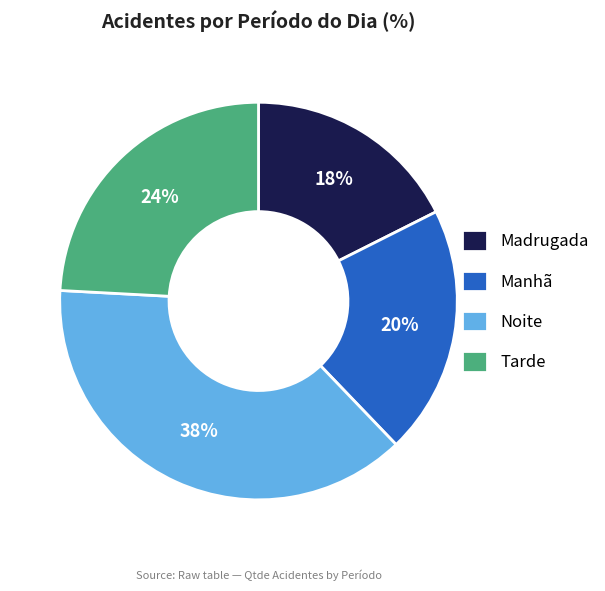

Rank the categories by value from lowest to highest.

Madrugada, Manhã, Tarde, Noite